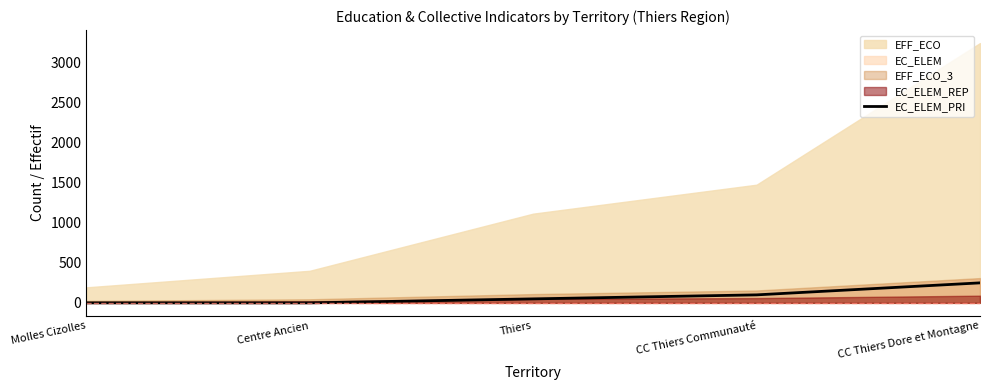

True or false: EC_ELEM_PRI has a value of 100 at CC Thiers Communauté.

True